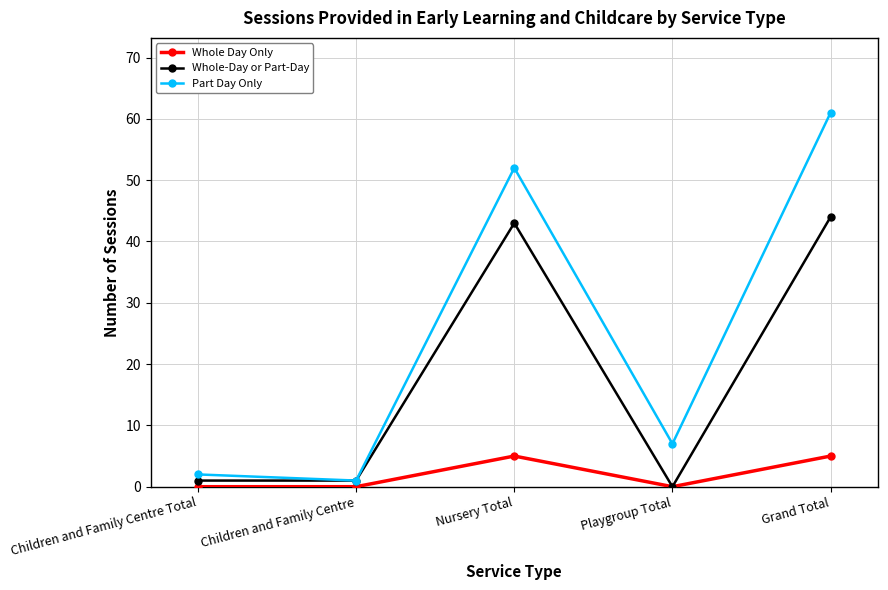

What is the total value across all series at Children and Family Centre Total?

3